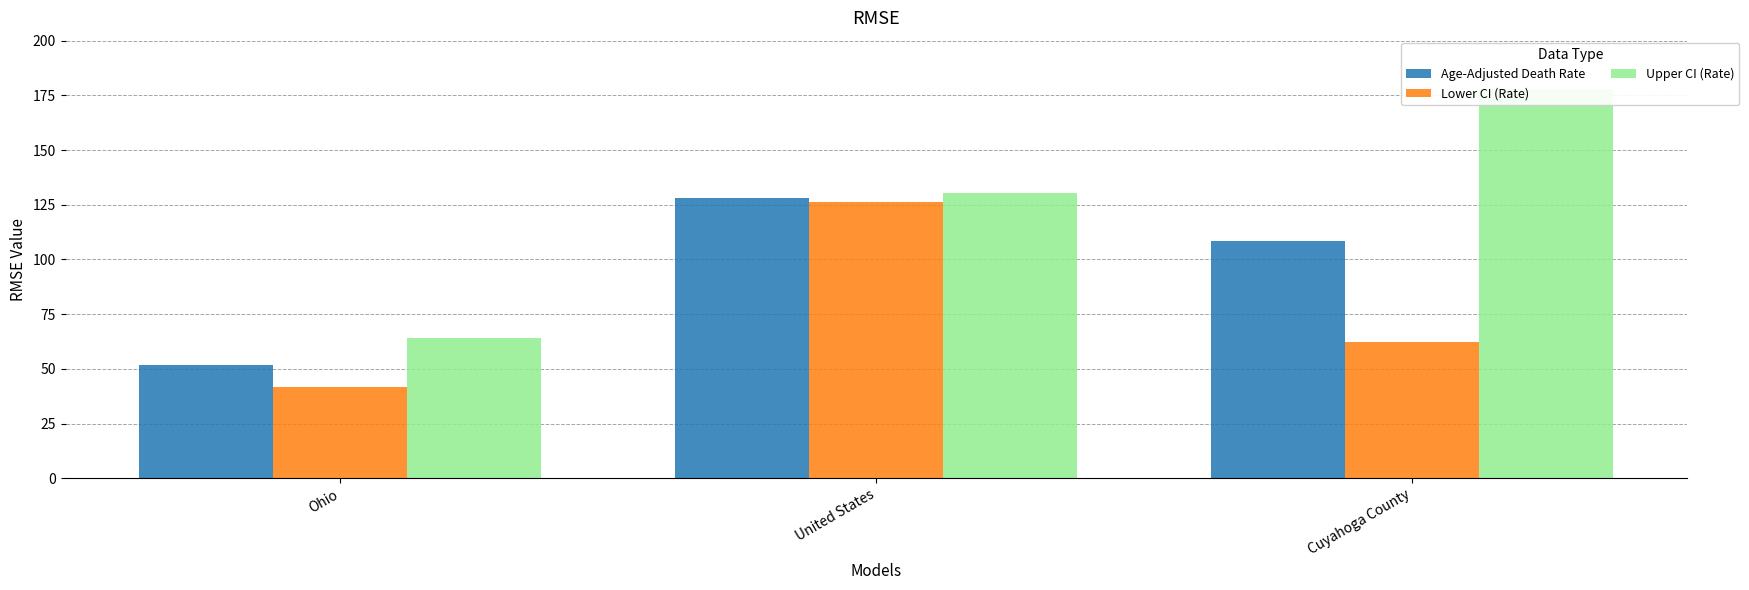

What is the greatest value displayed?

178.0